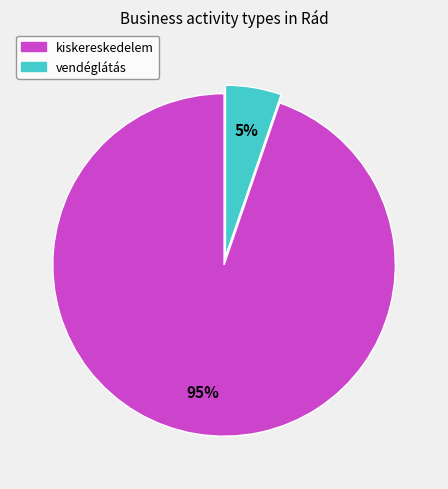

Is there a majority slice in this chart?

Yes